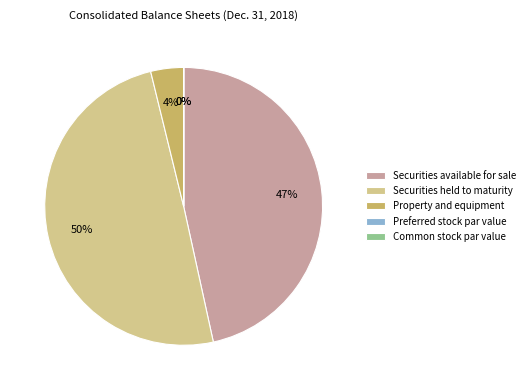

Is there any slice that represents more than half of the pie?

No